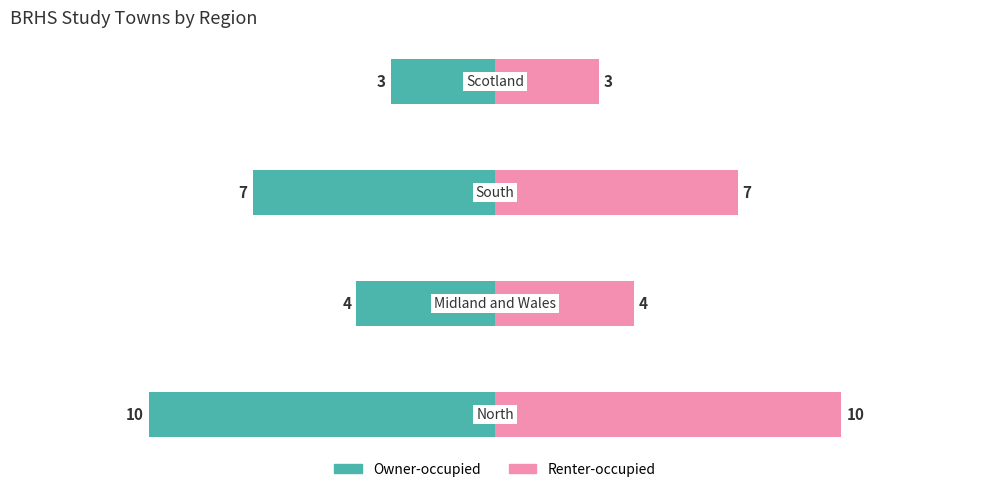

The value of Town count (left) at 3 is -3. True or false?

True